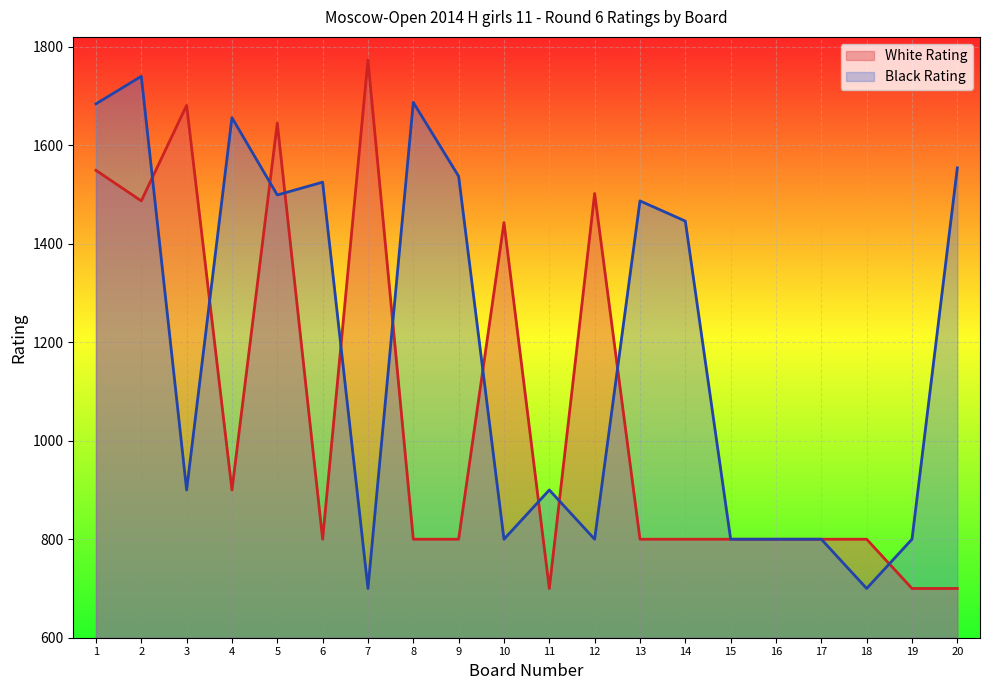

How many lines are shown in the chart?

2